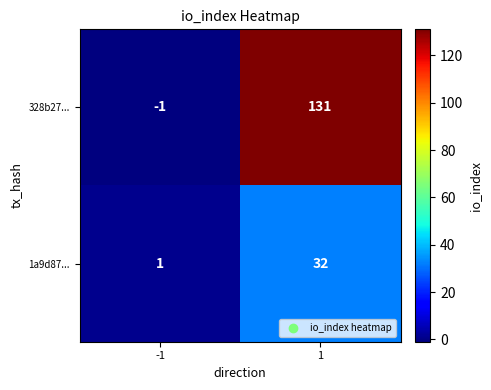

The 1a9d87... series shows 0 at -1. True or false?

False